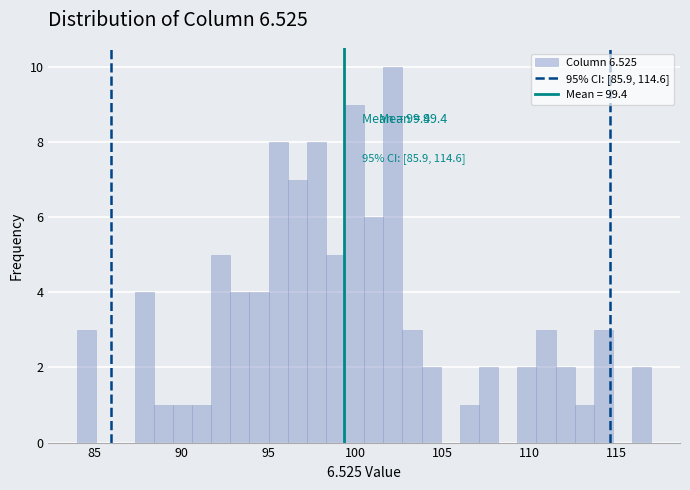

Read against the x-axis, roughly where is the centre of the tallest bar?

102.0